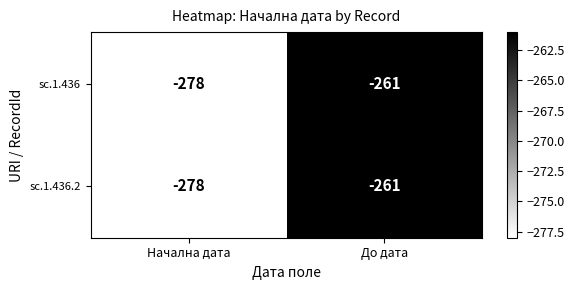

List the labels in order of sc.1.436 value, largest first.

До дата, Начална дата